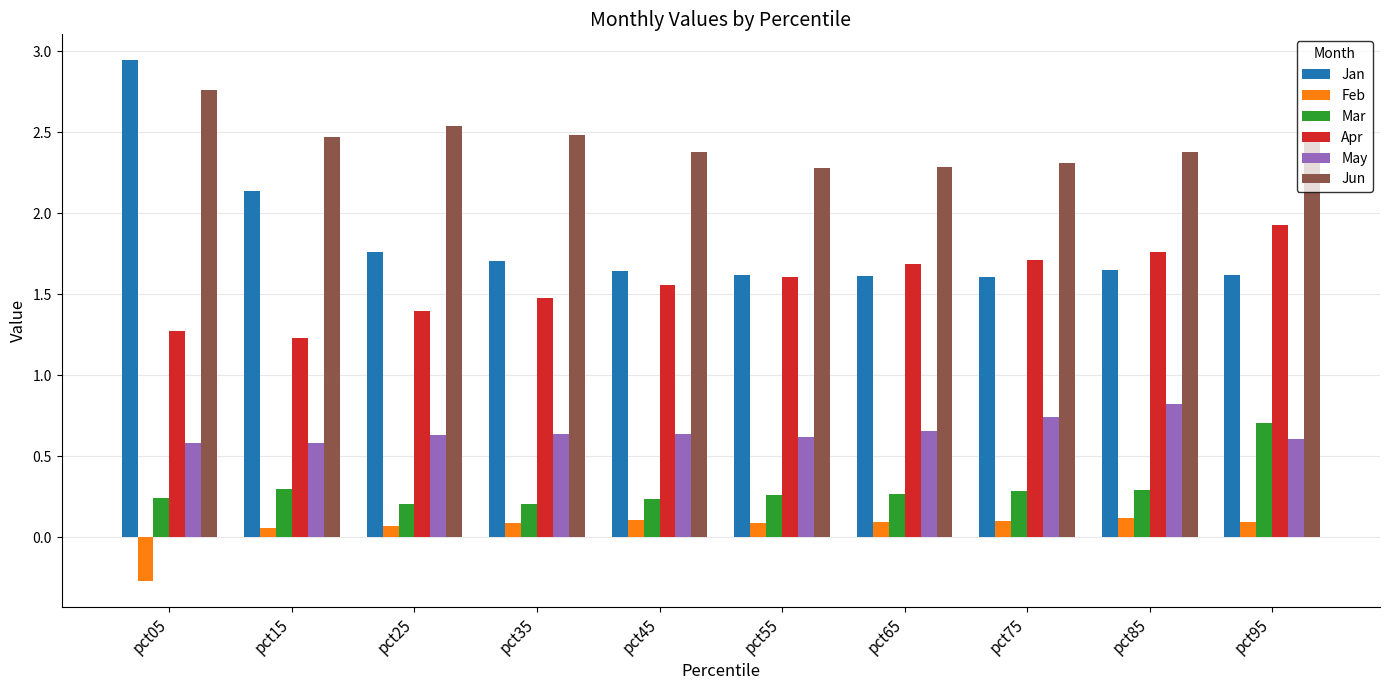

How many Feb values are between 0 and 1?

9